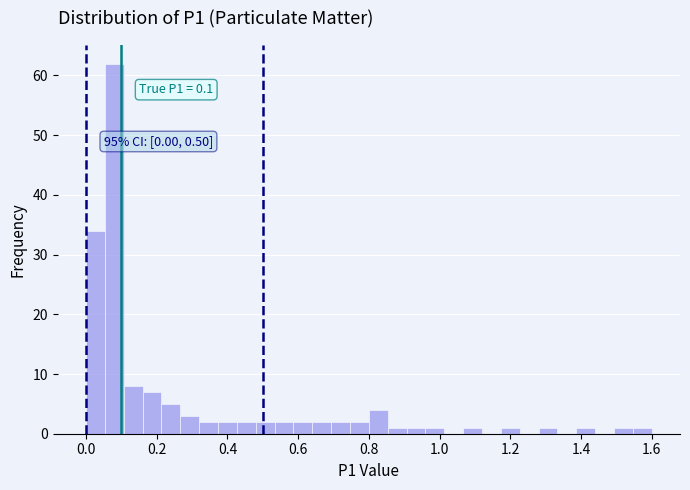

Read against the x-axis, roughly where is the centre of the tallest bar?

0.08